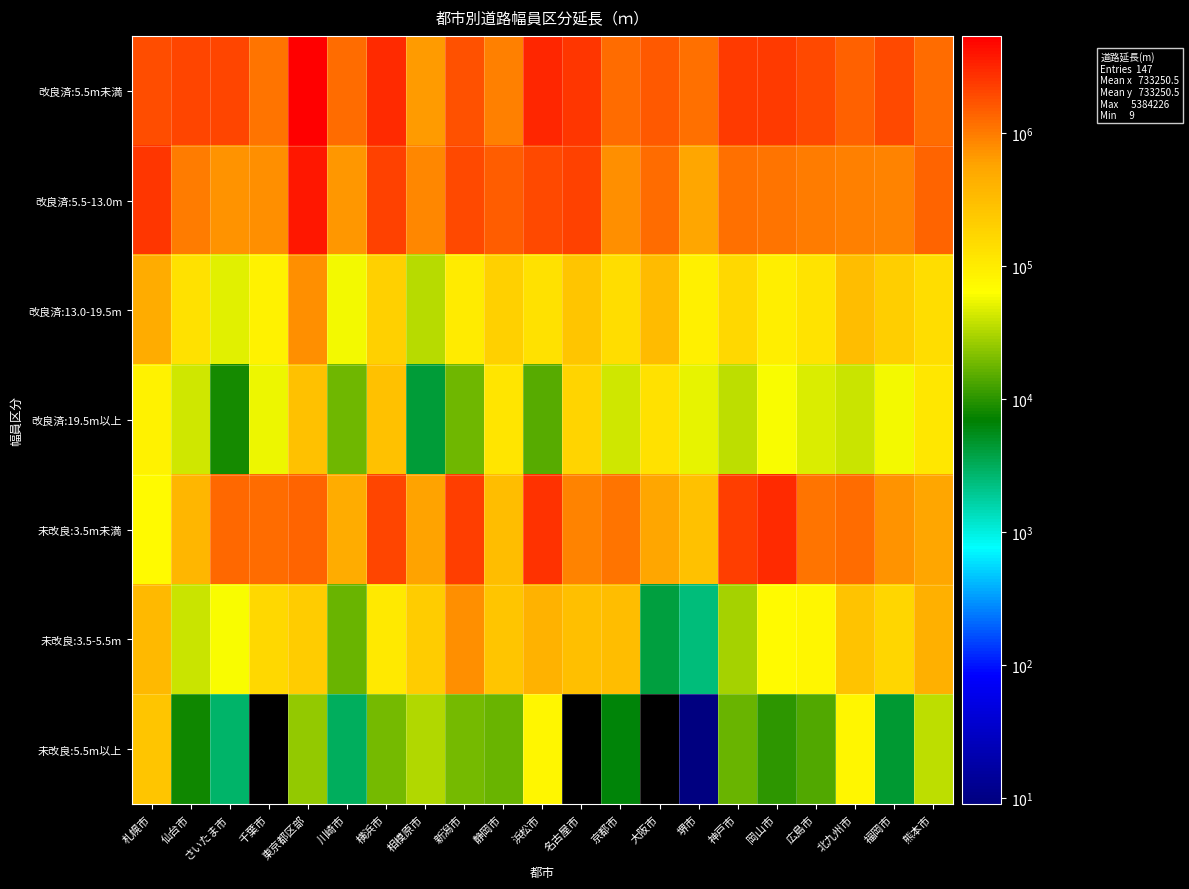

Read the 未改良:3.5m未満 value at 大阪市.

573606.0